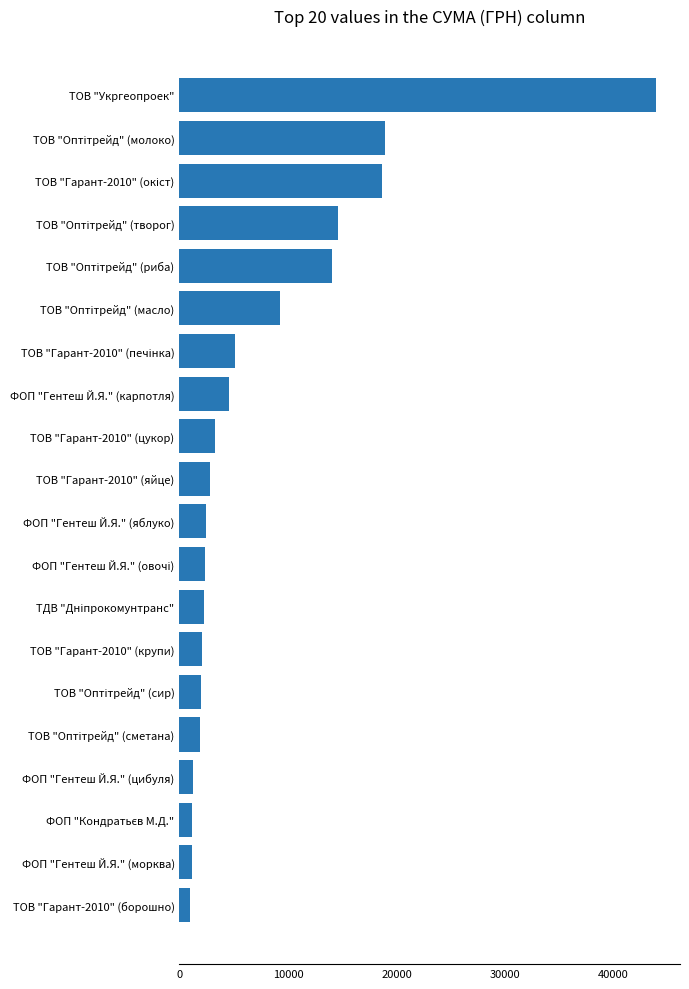

How many bars are there in total?

20